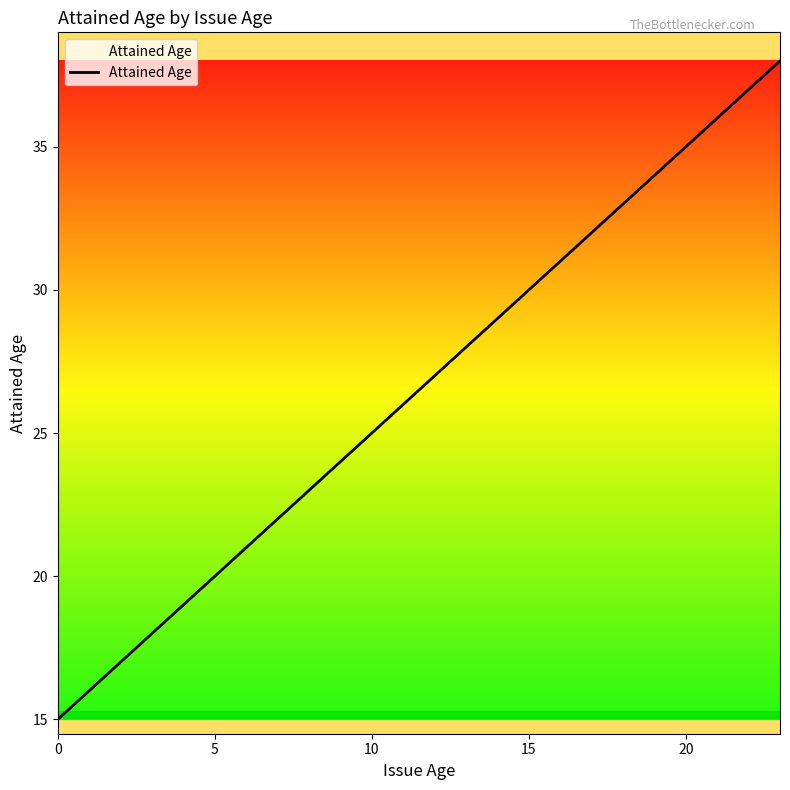

What is the difference between the second highest and minimum values?

22